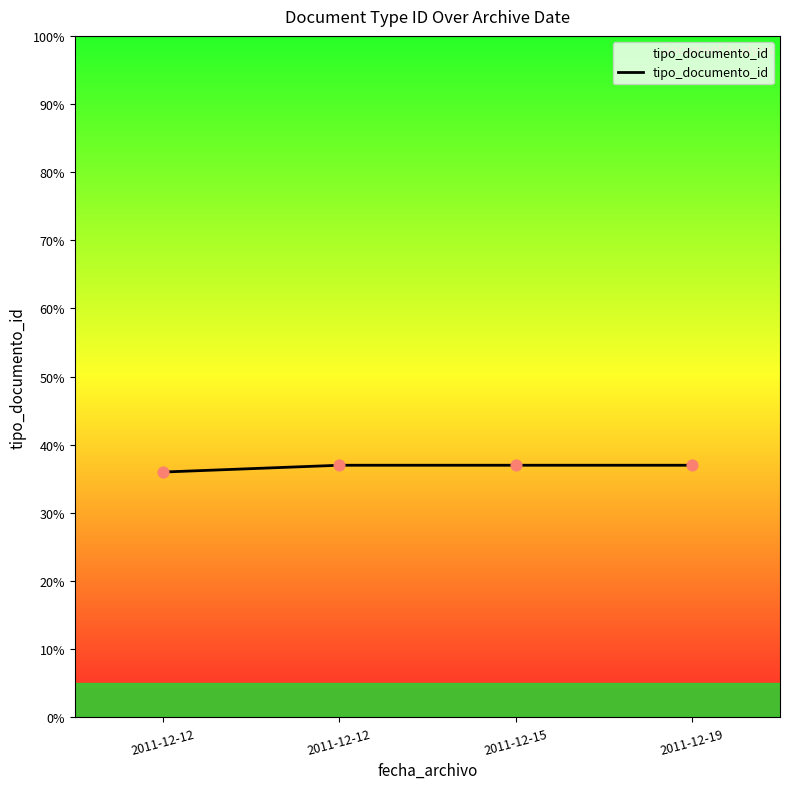

Between 2011-12-19 and 2011-12-12, which is larger?

2011-12-19